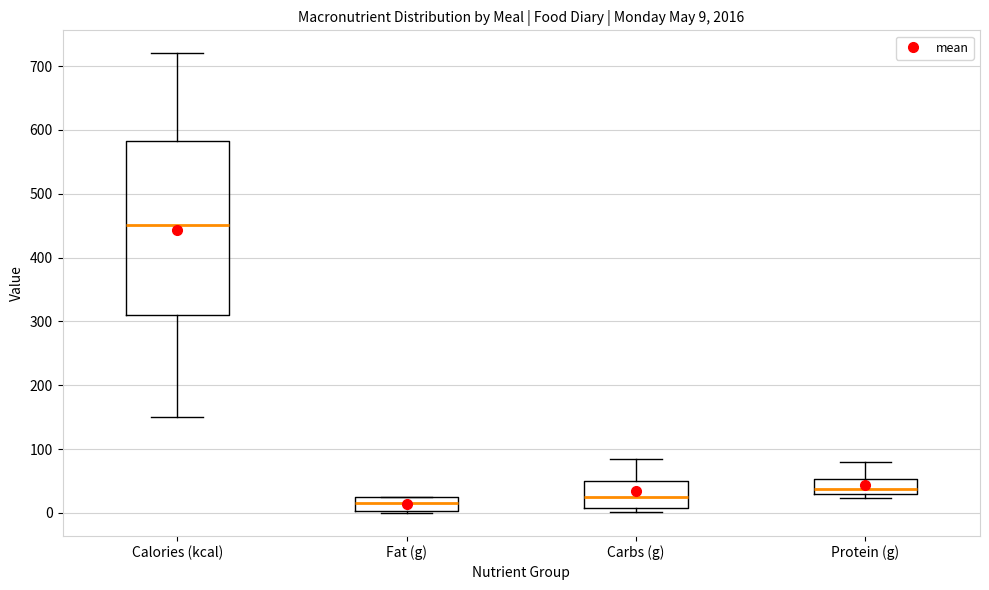

Comparing the boxes themselves (not the whiskers), which one is the tallest?

Calories (kcal)